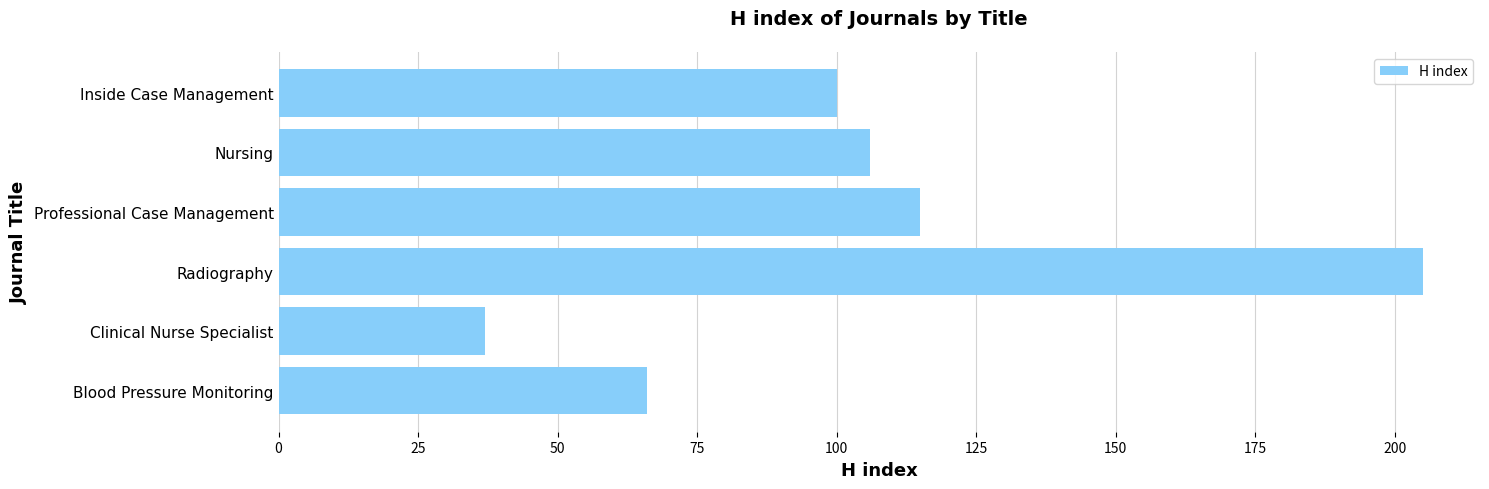

Between Blood Pressure Monitoring and Inside Case Management, which is larger?

Inside Case Management